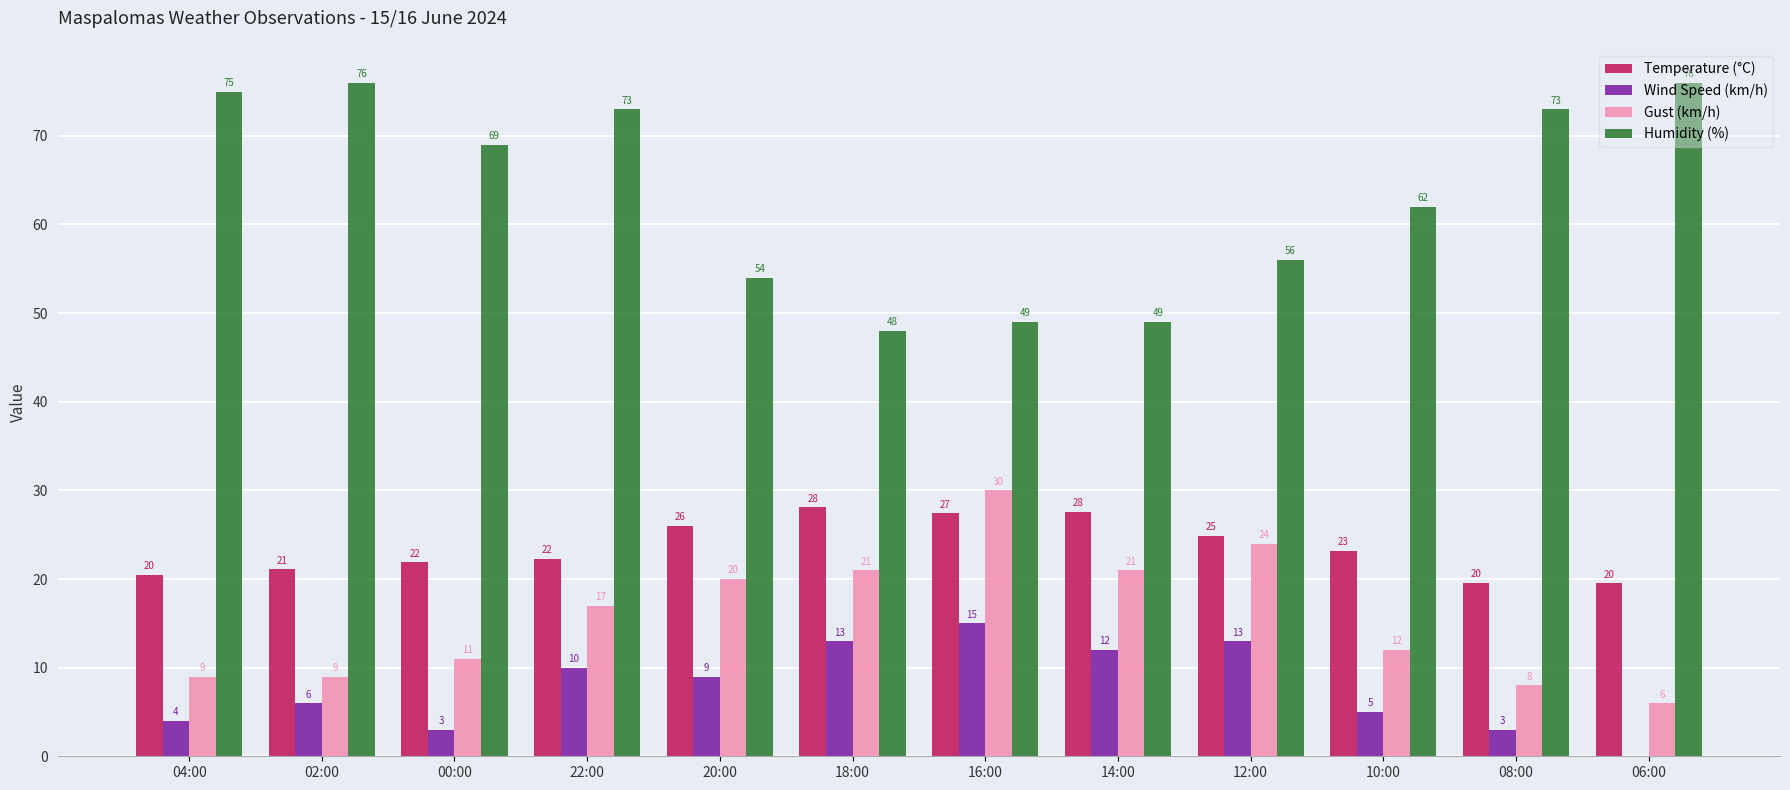

True or false: Temperature (°C) has a value of 9.8 at 10:00.

False